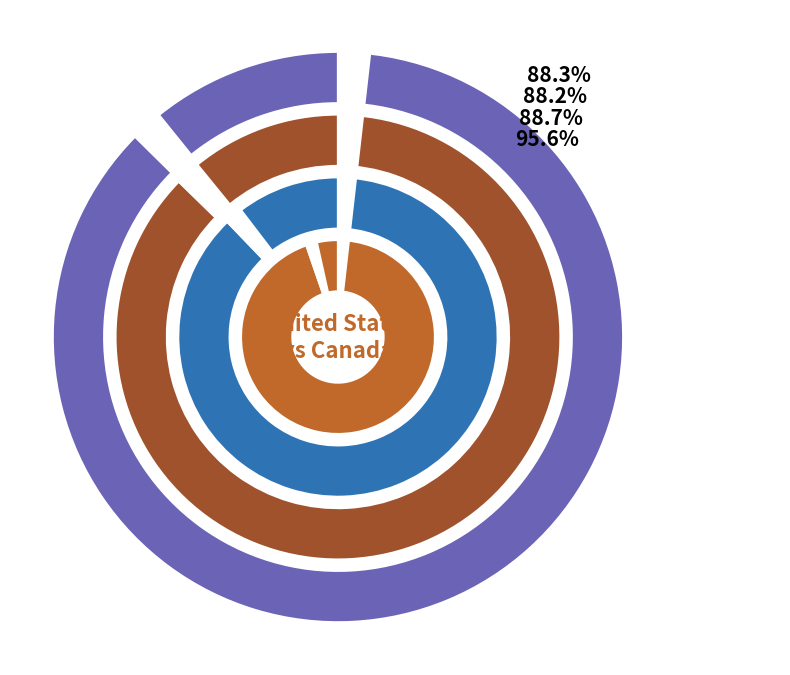

Is it true that Canada is 4% of the pie?

False